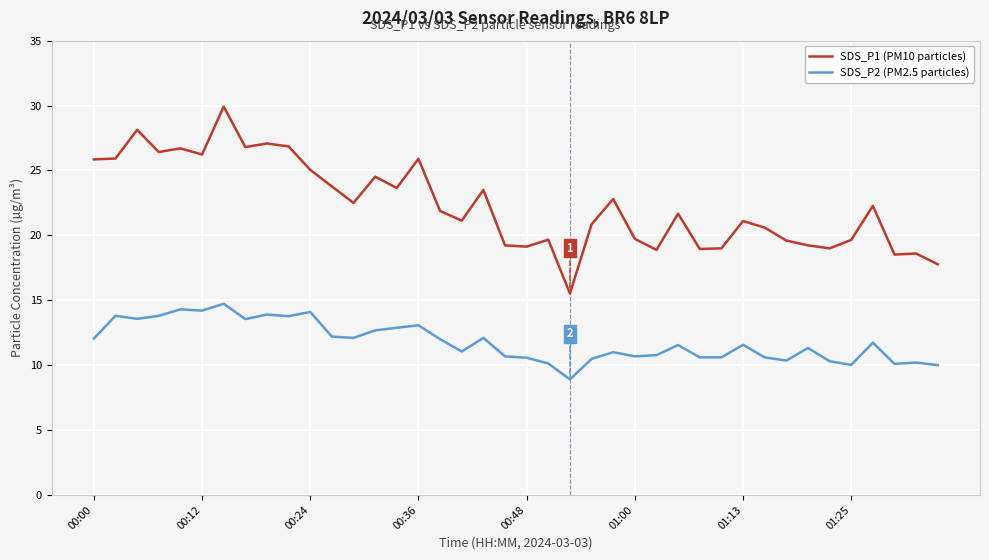

Rank the series by their maximum value, from highest to lowest.

SDS_P1 (PM10 particles), SDS_P2 (PM2.5 particles)